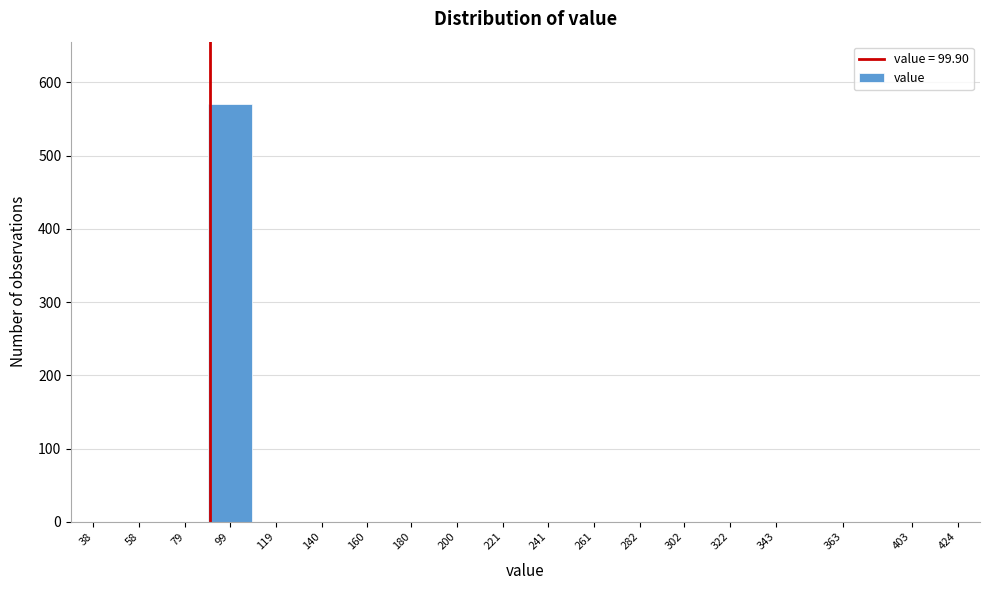

Reading left to right, list all the values displayed in this chart.

38=0	58=0	79=0	99=570	119=0	140=0	160=0	180=0	200=0	221=0	241=0	261=0	282=0	302=0	322=0	343=0	363=0	403=0	424=0